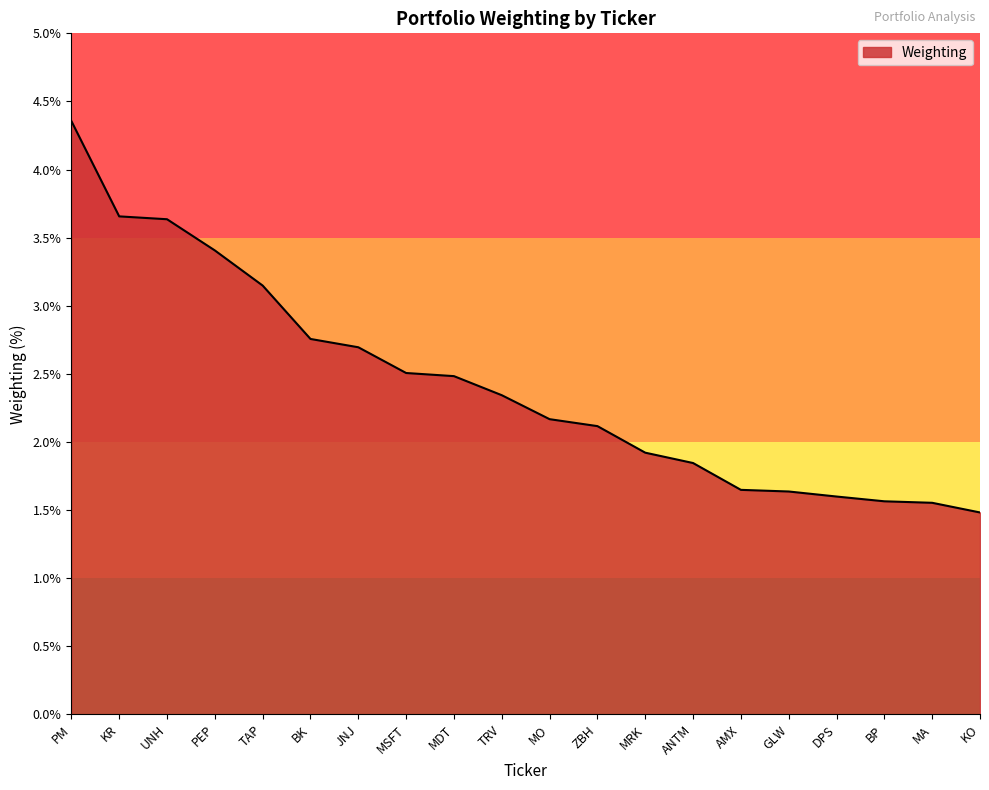

Where does the data first go above 2?

PM